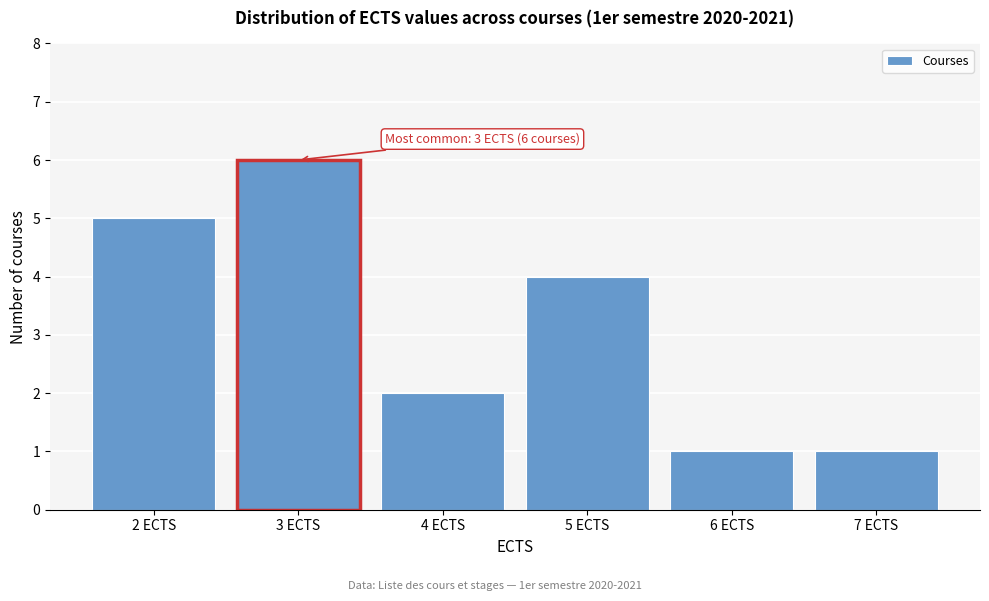

Over which range of the x-axis is the bar tallest?

2.5 to 3.5